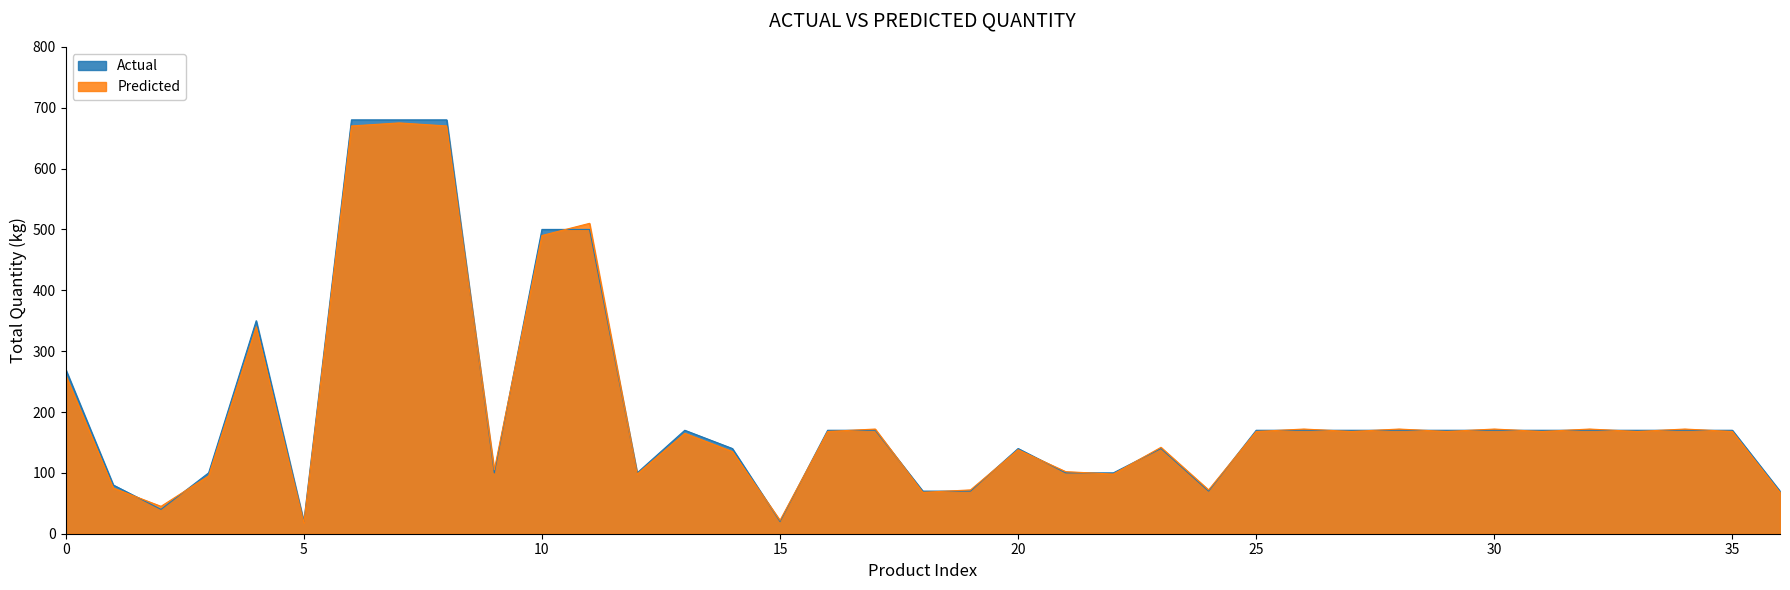

What is the highest value of the Actual series?

680